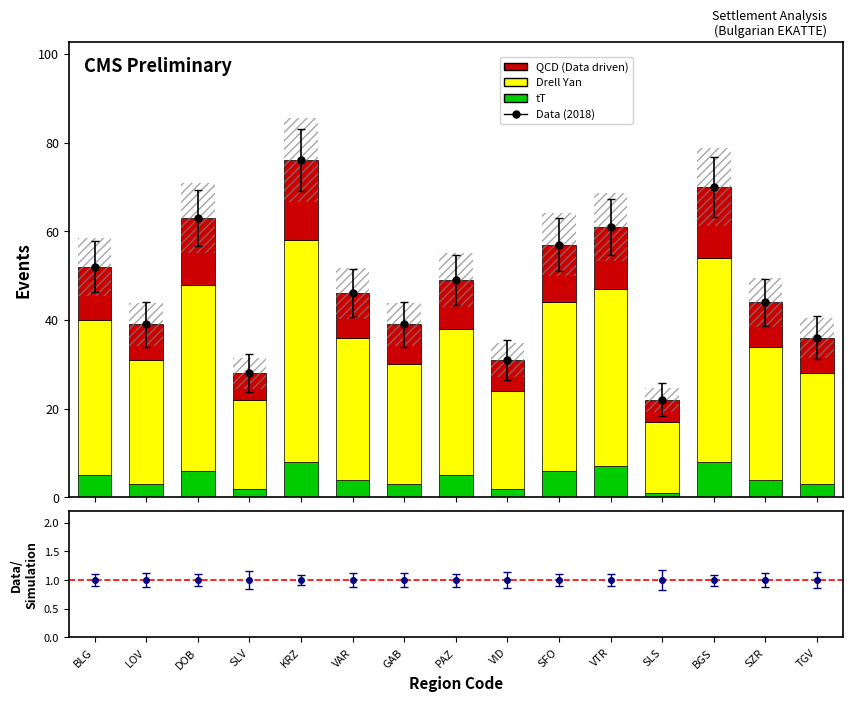

Between SLS and SFO, which is larger?

SFO